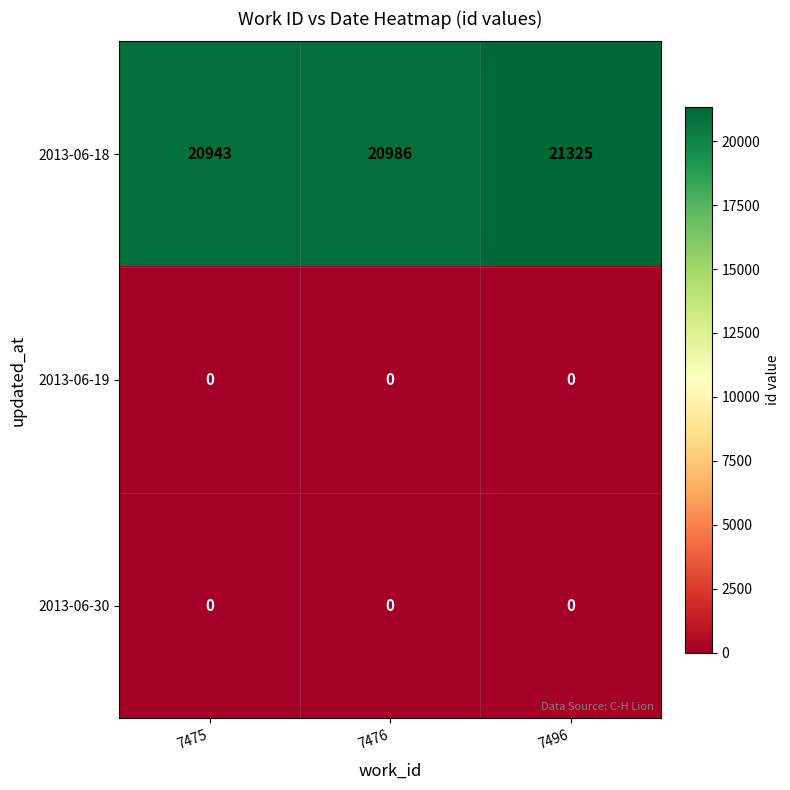

Reading left to right, transcribe all the data shown in this chart.

2013-06-18: 7475=20943	7476=20986	7496=21325
2013-06-19: 7475=0	7476=0	7496=0
2013-06-30: 7475=0	7476=0	7496=0